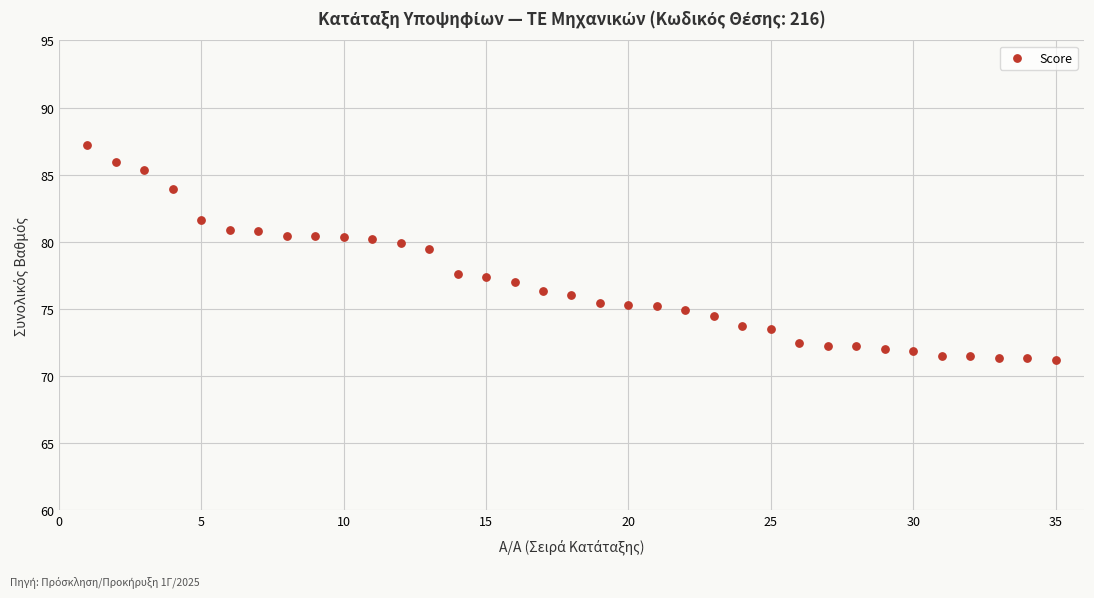

What Y value in the scatter plot is closest to 79?

79.5